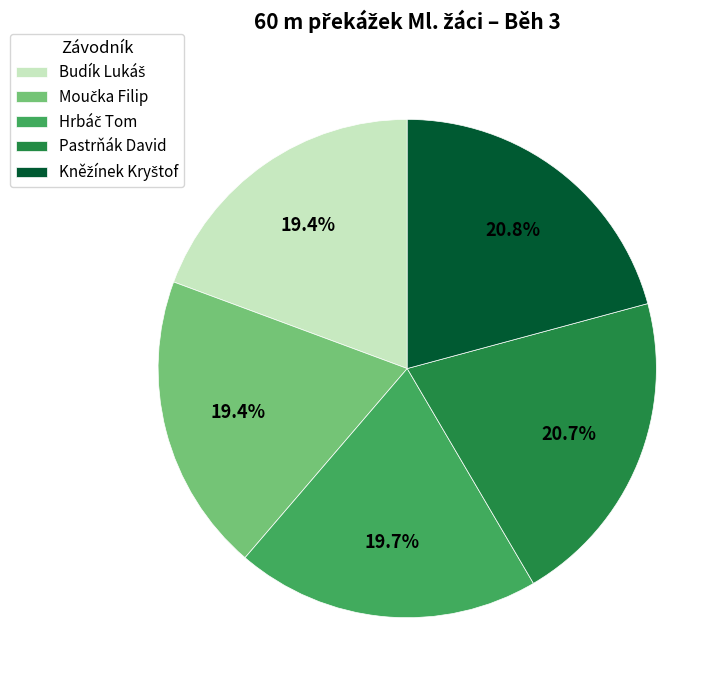

Is there any slice that represents more than half of the pie?

No